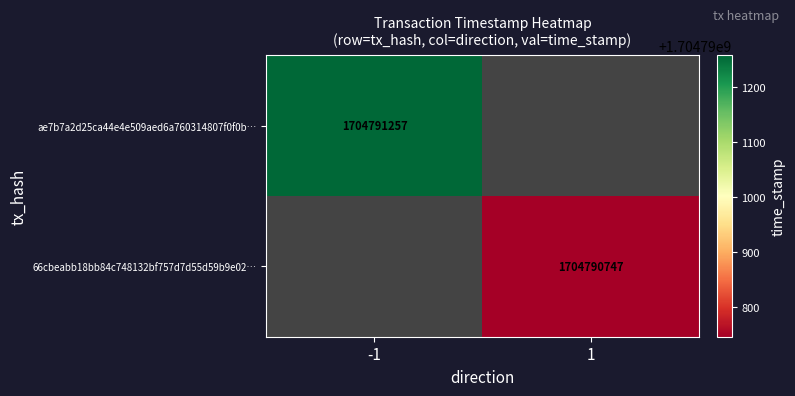

The value of 66cbeabb18bb84c748132bf757d7d55d59b9e02 at 1 is 2923476695. True or false?

False